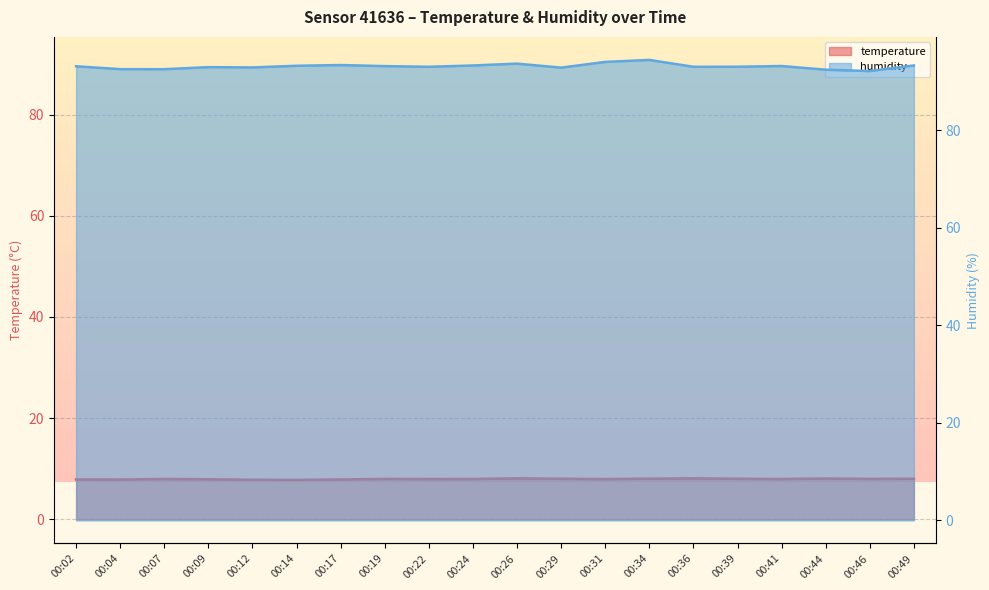

True or false: humidity and temperature cross at least once.

False